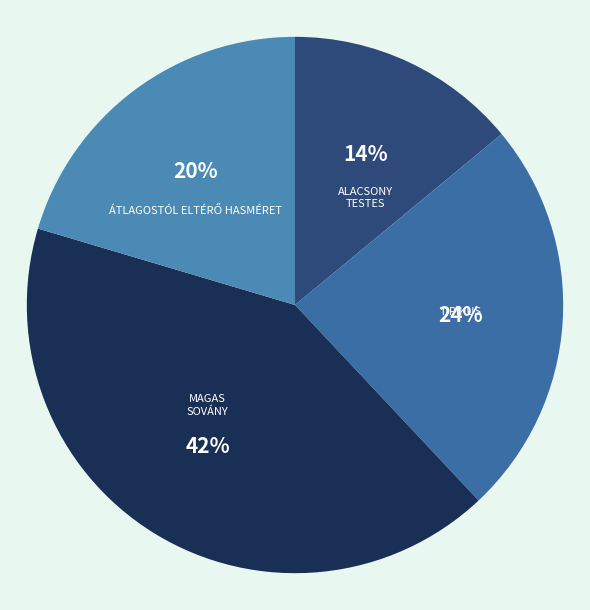

Count the number of slices in the pie.

4